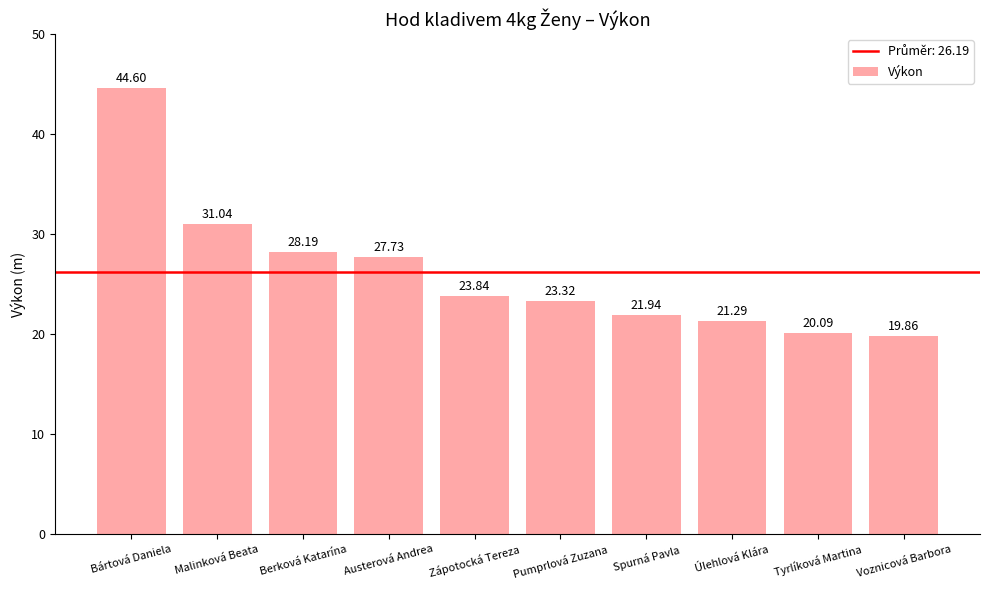

Reading left to right, extract all data points from this chart.

44.6	31.0	28.2	27.7	23.8	23.3	21.9	21.3	20.1	19.9